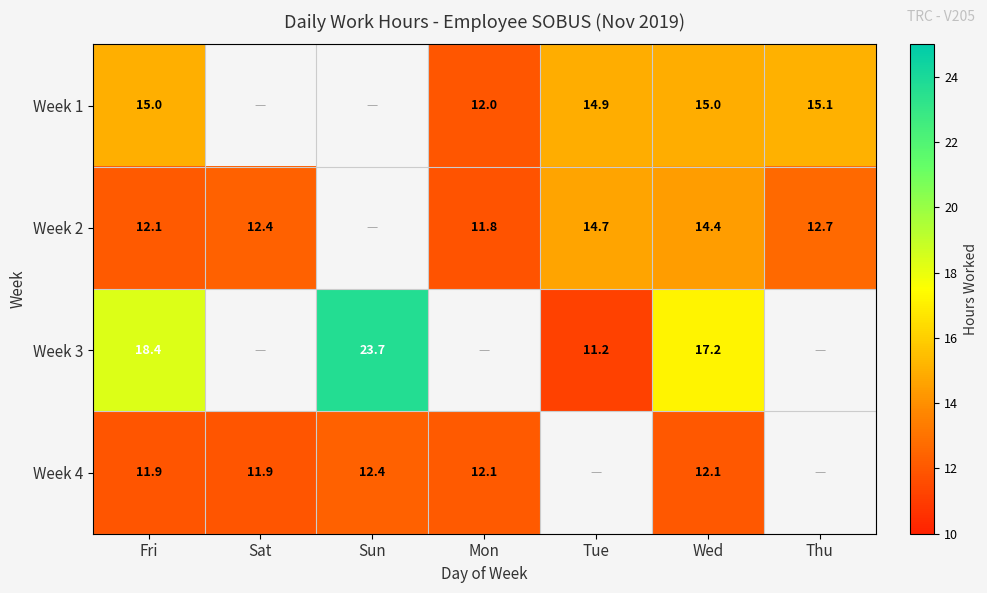

At how many categories does at least one series exceed 23?

1